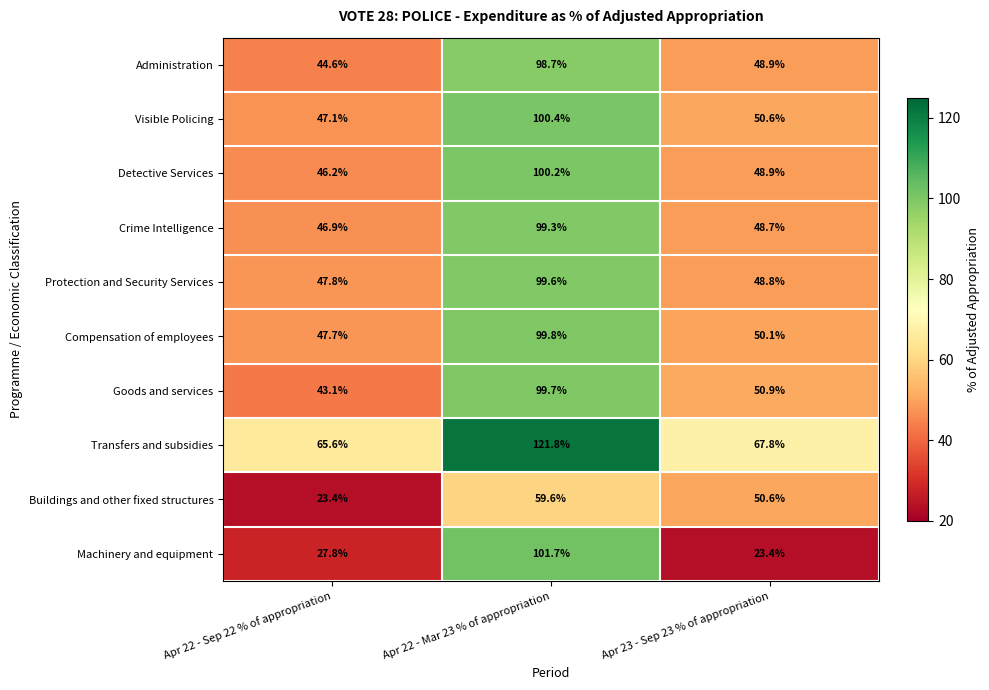

Rank the series by their maximum value, from lowest to highest.

Buildings and other fixed structures, Administration, Crime Intelligence, Protection and Security Services, Goods and services, Compensation of employees, Detective Services, Visible Policing, Machinery and equipment, Transfers and subsidies